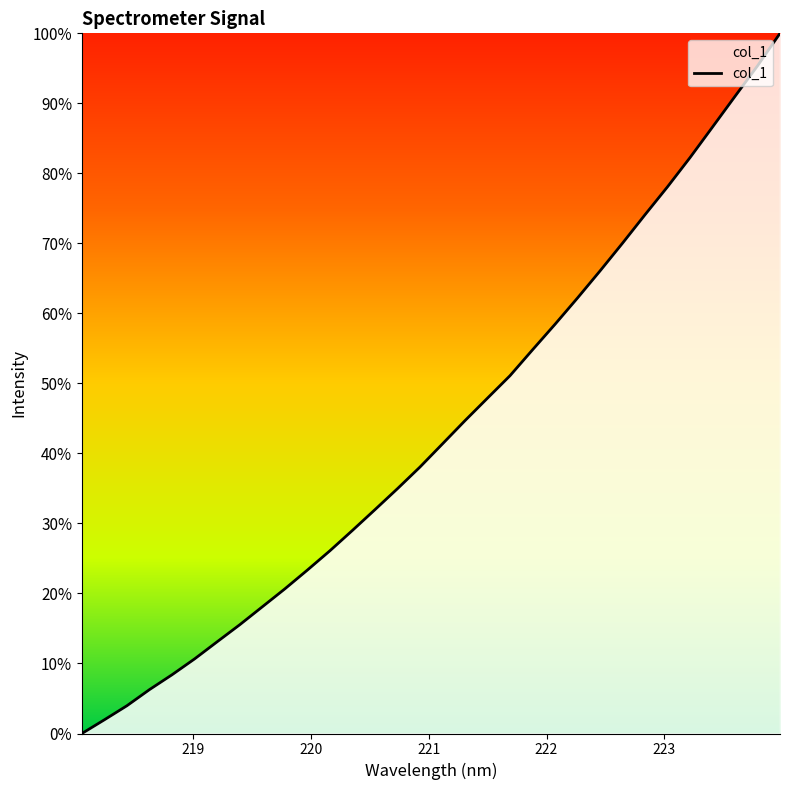

Reading left to right, extract all data points from this chart.

0.0	2.0	4.0	6.3	8.4	10.7	13.1	15.5	18.1	20.6	23.3	26.1	29.0	32.0	35.0	38.1	41.4	44.7	47.9	51.1	54.8	58.4	62.2	66.1	70.0	74.1	78.1	82.3	86.6	91.0	95.4	100.0